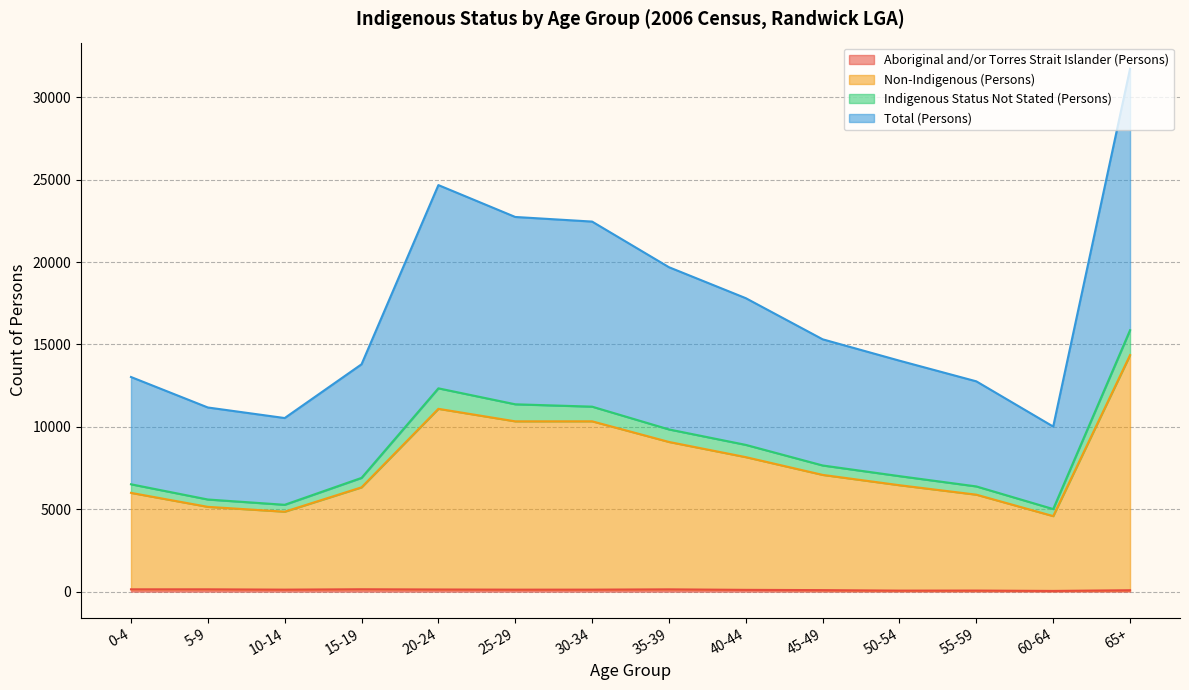

What are all the series names shown in the legend?

Aboriginal and/or Torres Strait Islander (Persons), Non-Indigenous (Persons), Indigenous Status Not Stated (Persons), Total (Persons)